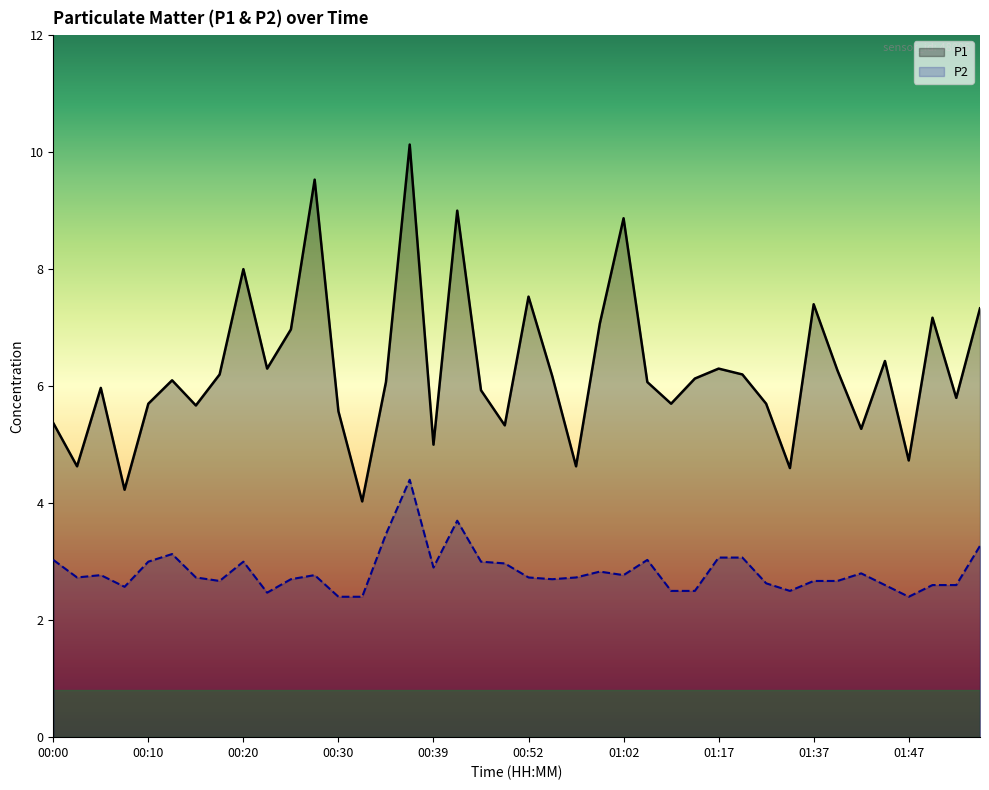

Between 00:22 and 00:12, which is larger?

00:22